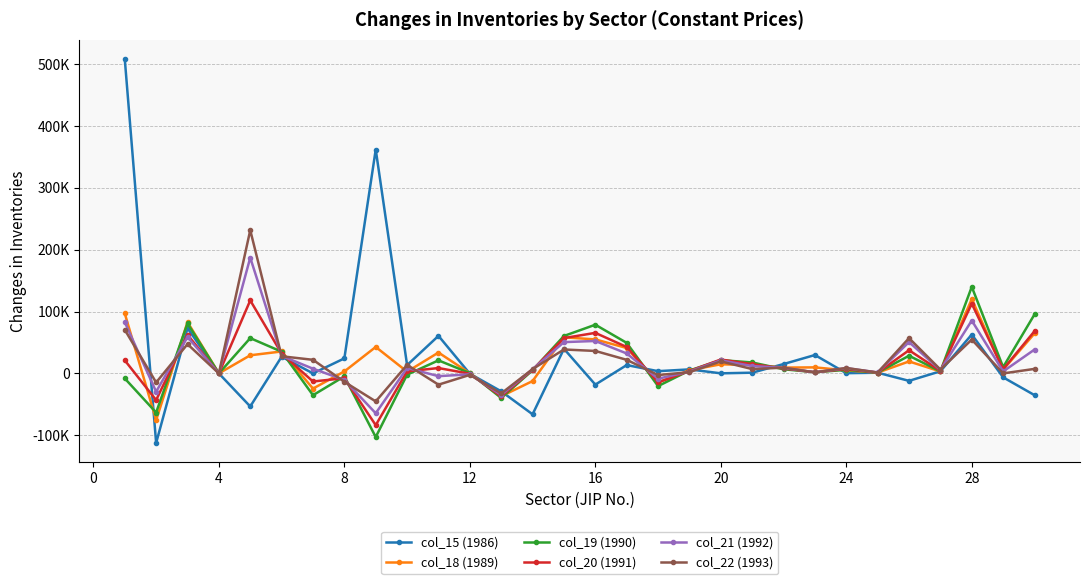

Which series has the largest total across all categories?

col_15 (1986)